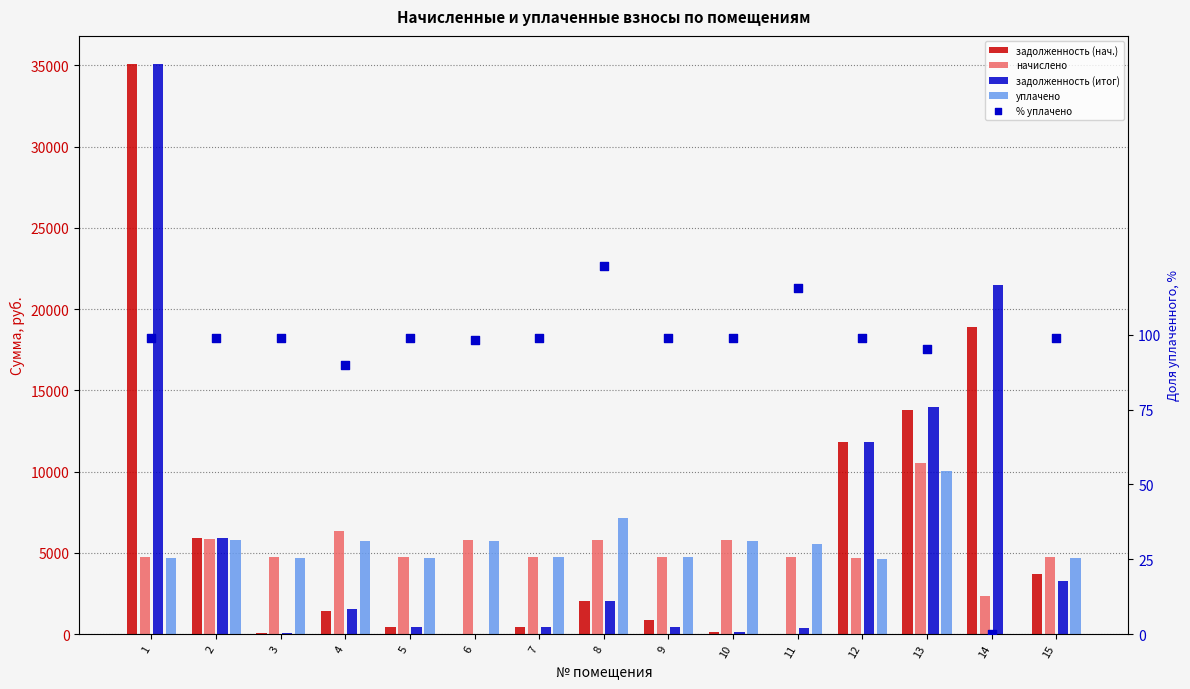

Which series reaches the maximum Y coordinate?

задолженность (нач.)